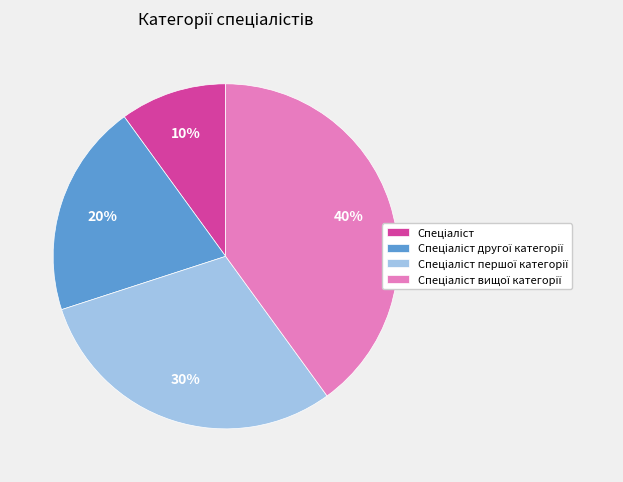

To the nearest percent, what is the difference between the largest and smallest slice percentages?

30%